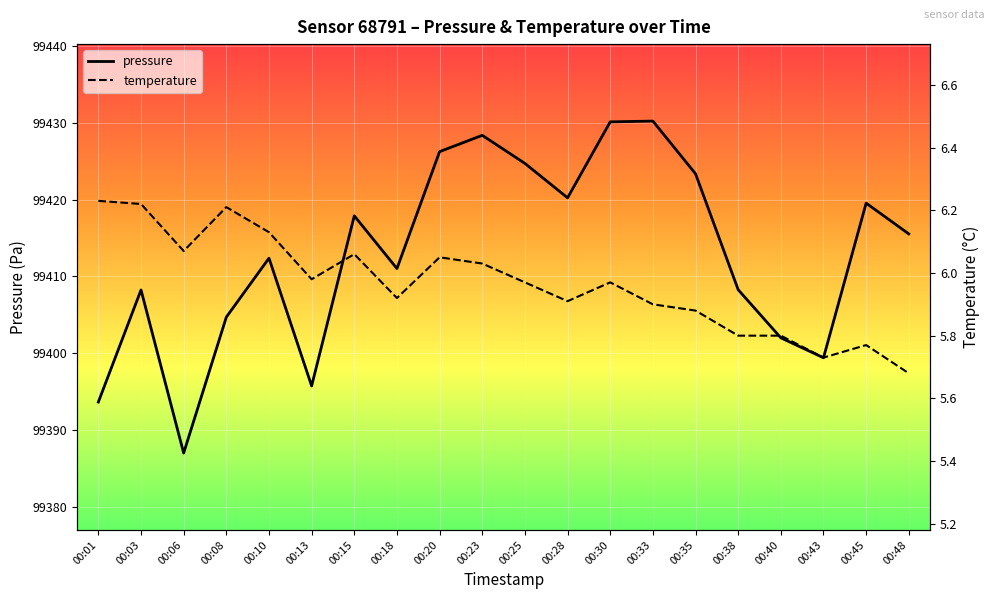

Reading right to left, extract all data points from this chart.

pressure: 99415.5	99419.5	99399.4	99402.0	99408.3	99423.3	99430.2	99430.1	99420.2	99424.7	99428.3	99426.2	99411.0	99417.9	99395.8	99412.4	99404.7	99387.1	99408.2	99393.7
temperature: 5.7	5.8	5.7	5.8	5.8	5.9	5.9	6.0	5.9	6.0	6.0	6.0	5.9	6.1	6.0	6.1	6.2	6.1	6.2	6.2